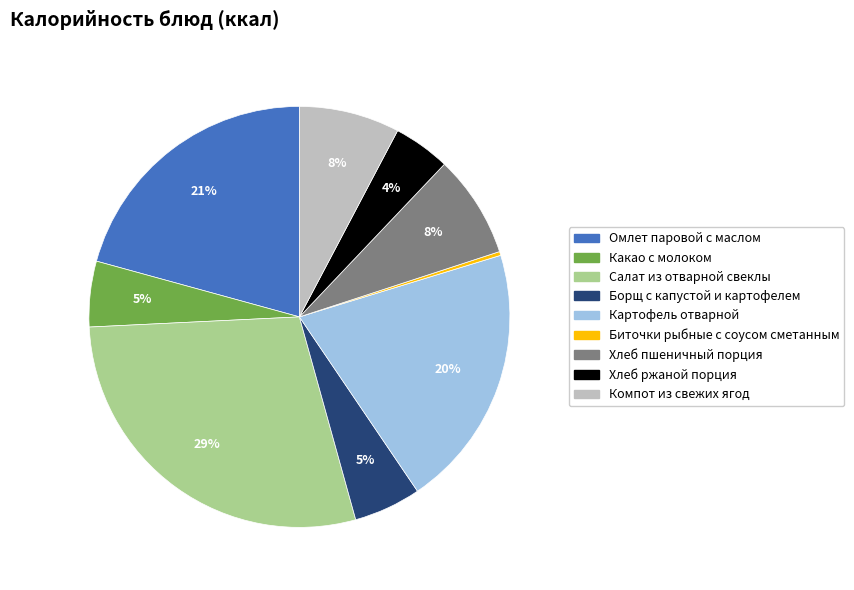

Count the number of slices in the pie.

9